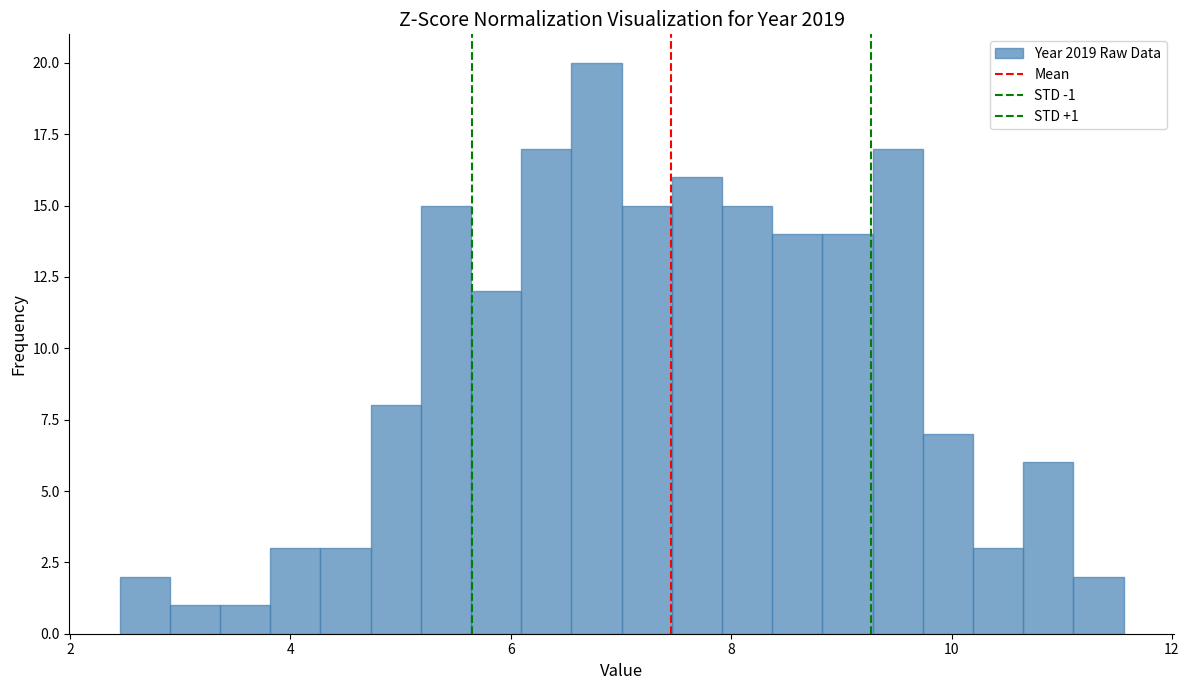

Around what value on the x-axis is the tallest bar? Give the approximate position of its centre, as read against the axis.

6.8